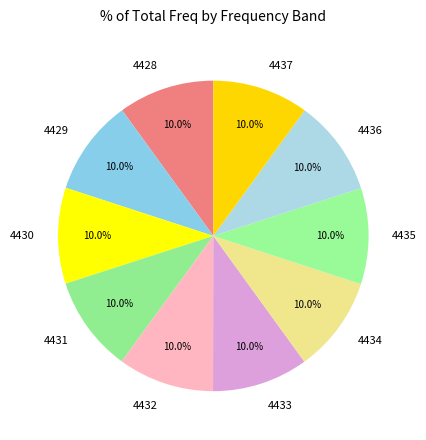

Is there a majority slice in this chart?

No